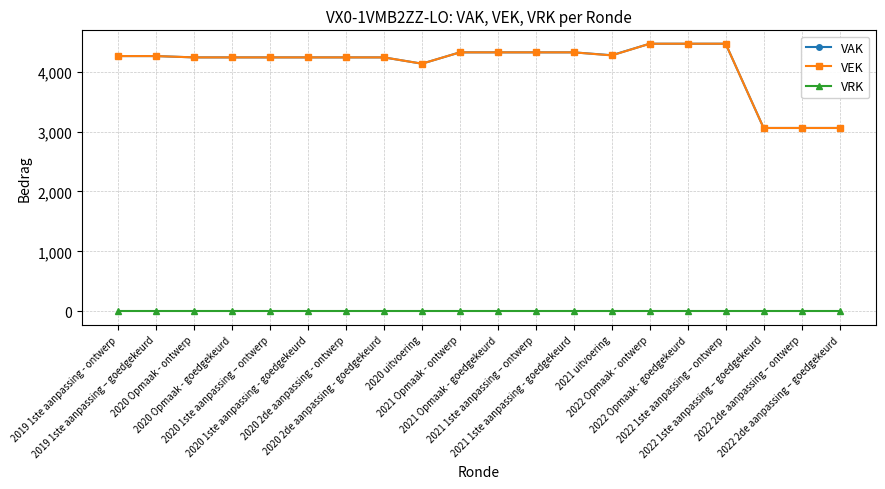

The value of VAK at 2019 1ste aanpassing - ontwerp is 7208. True or false?

False